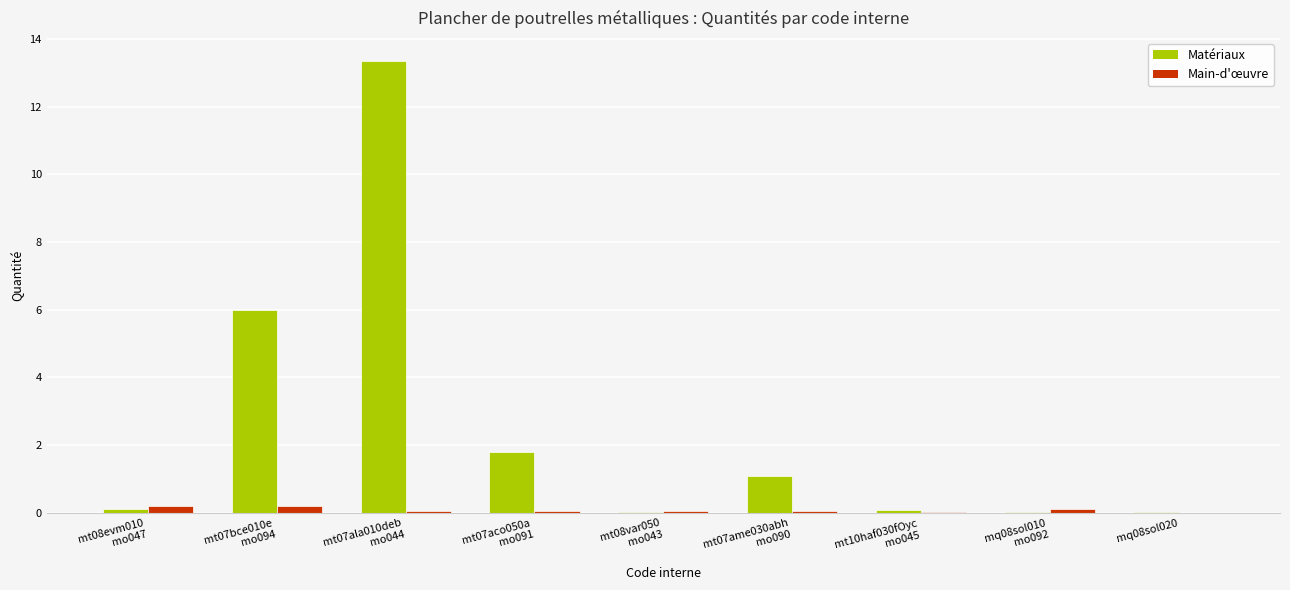

The Main-d'œuvre series shows 0.0 at mt07ame030abh
mo090. True or false?

True